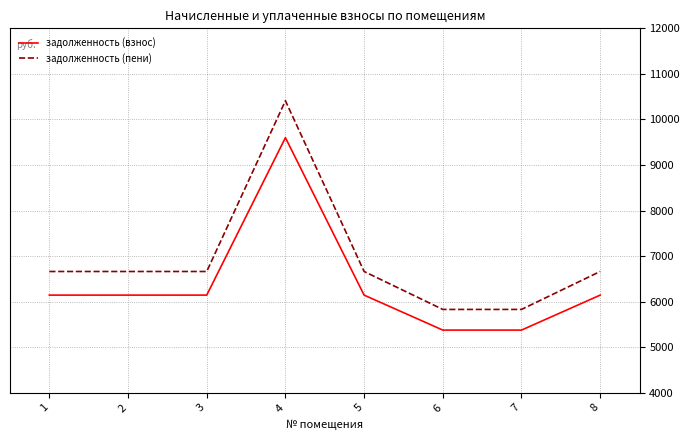

List the series in order of their overall mean, highest first.

задолженность (пени), задолженность (взнос)